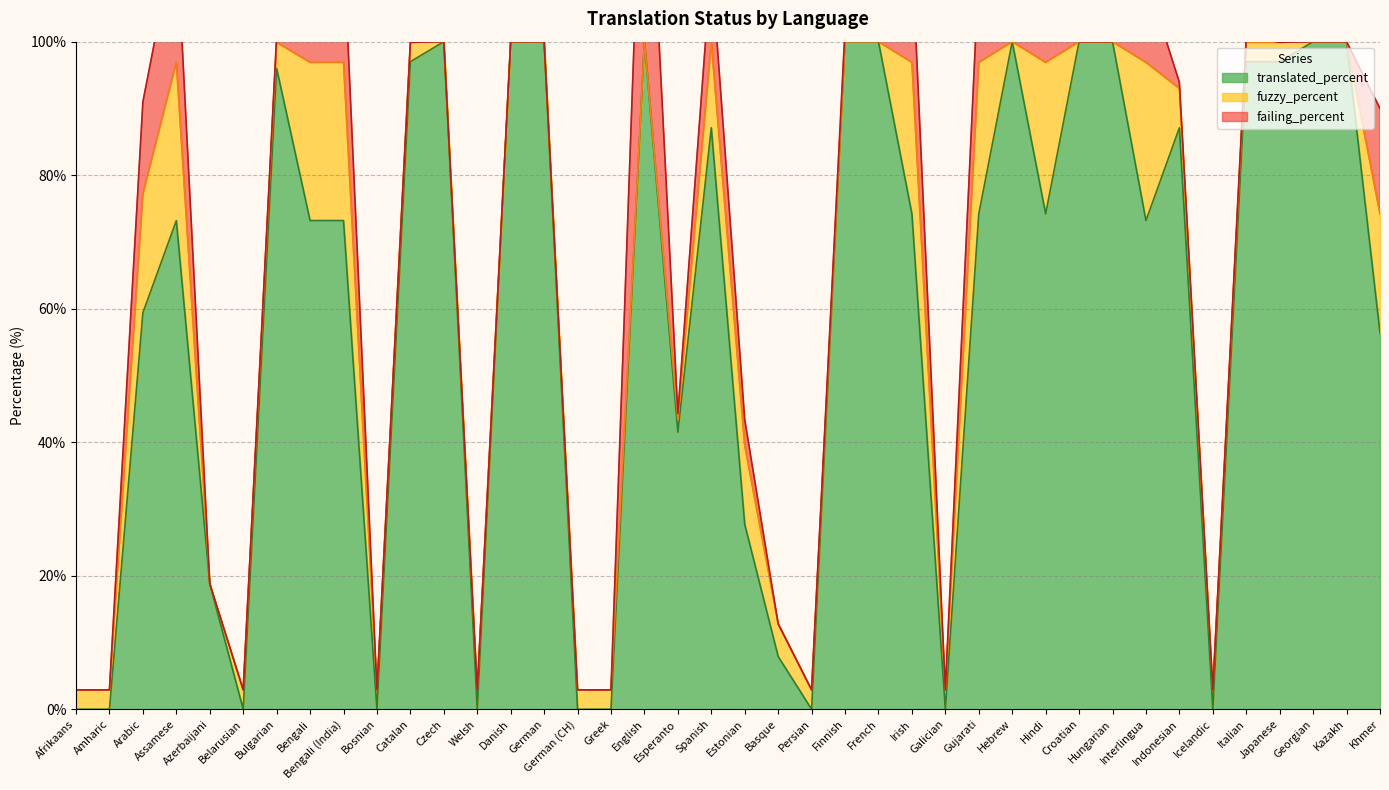

What is the maximum value for translated_percent?

100.0